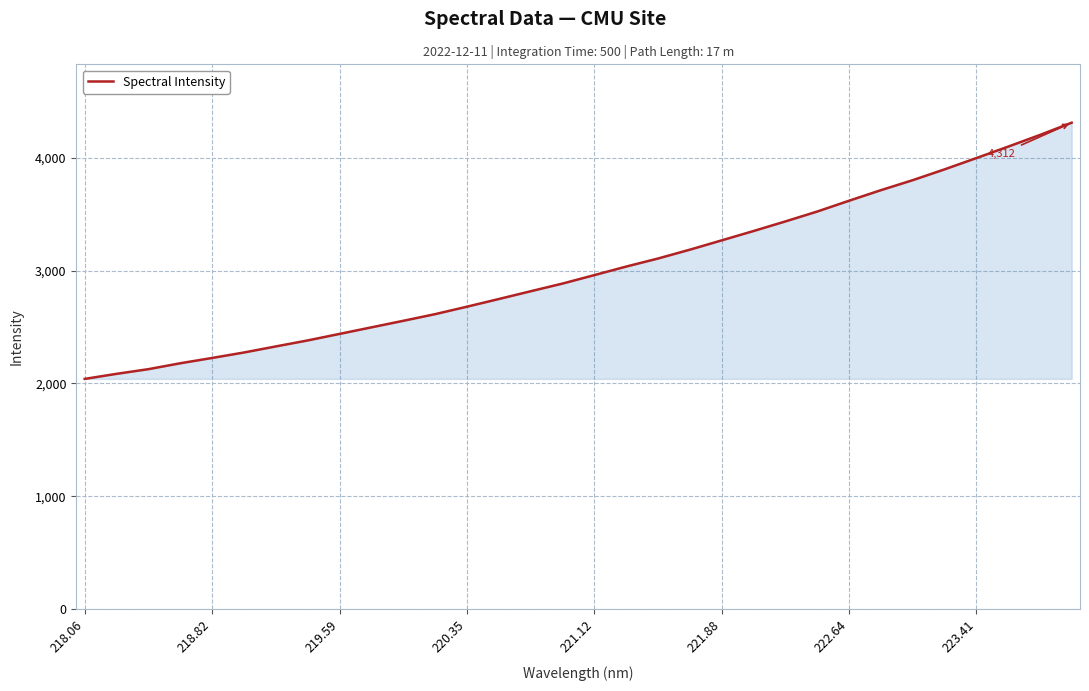

What is the greatest value displayed?

4311.8